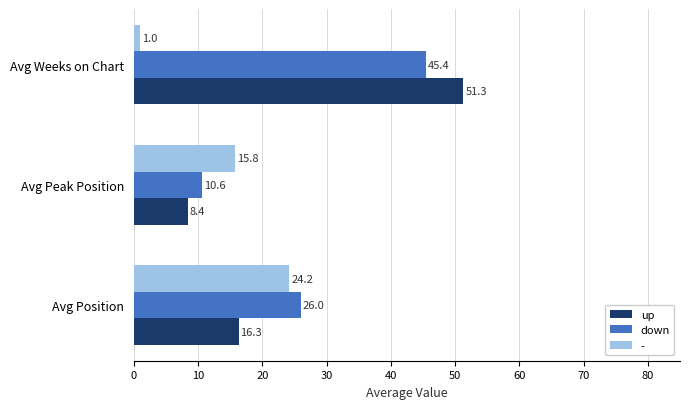

At which label does down reach its peak?

Avg Weeks on Chart